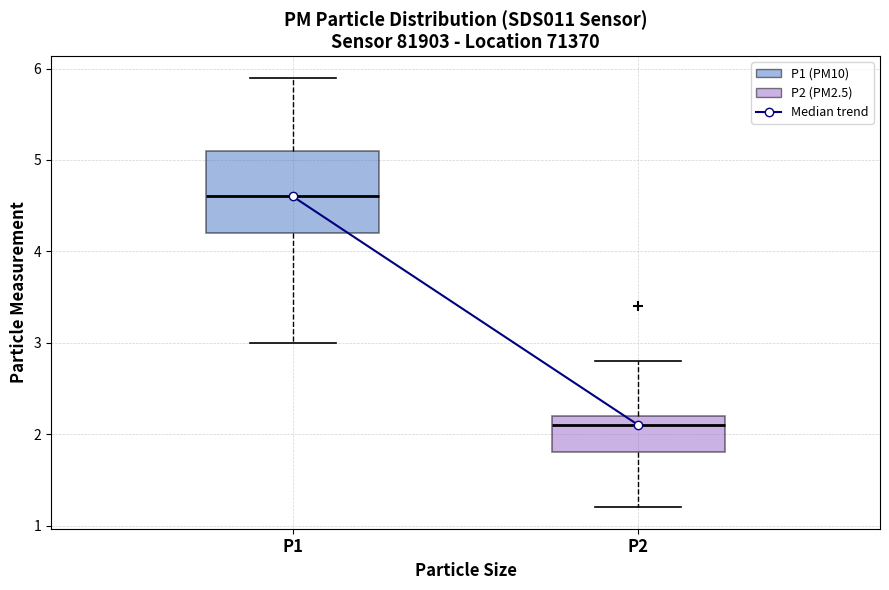

Where does the upper whisker of the box for P1 end on the y-axis? The values are not printed on the chart, so give them approximately, as read against the axis.

5.9